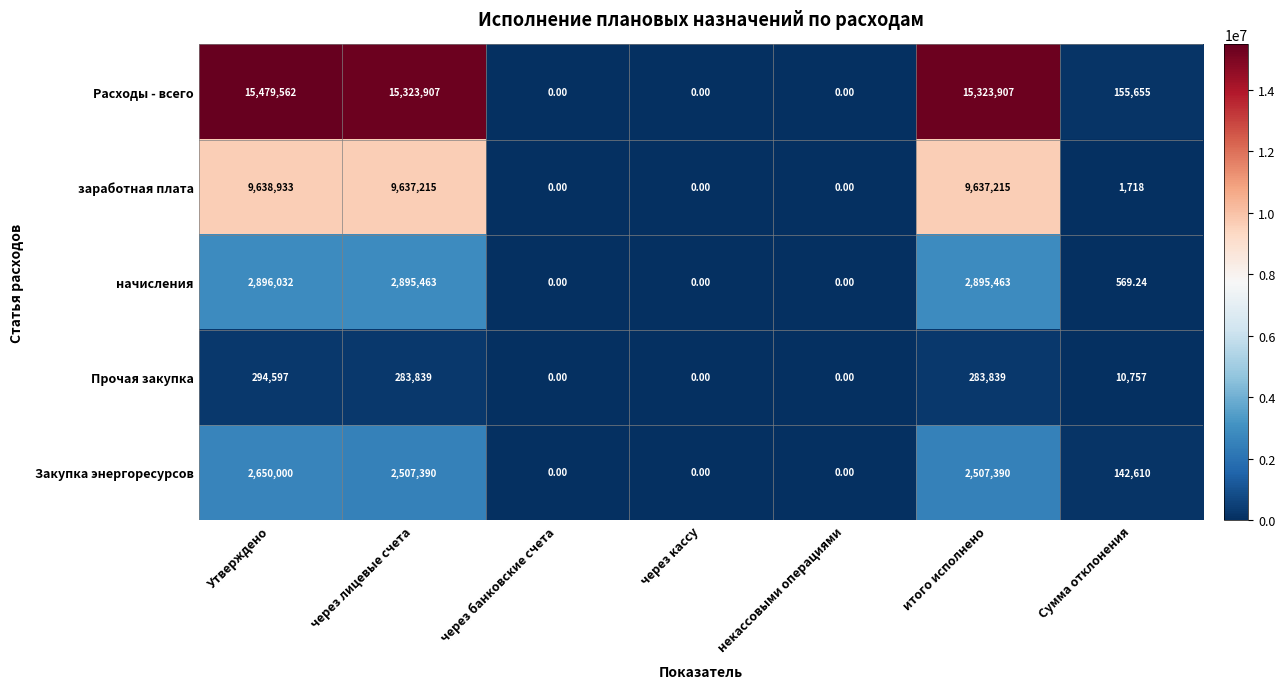

List the series in order of their peak value, highest first.

Расходы - всего, заработная плата, начисления, Закупка энергоресурсов, Прочая закупка